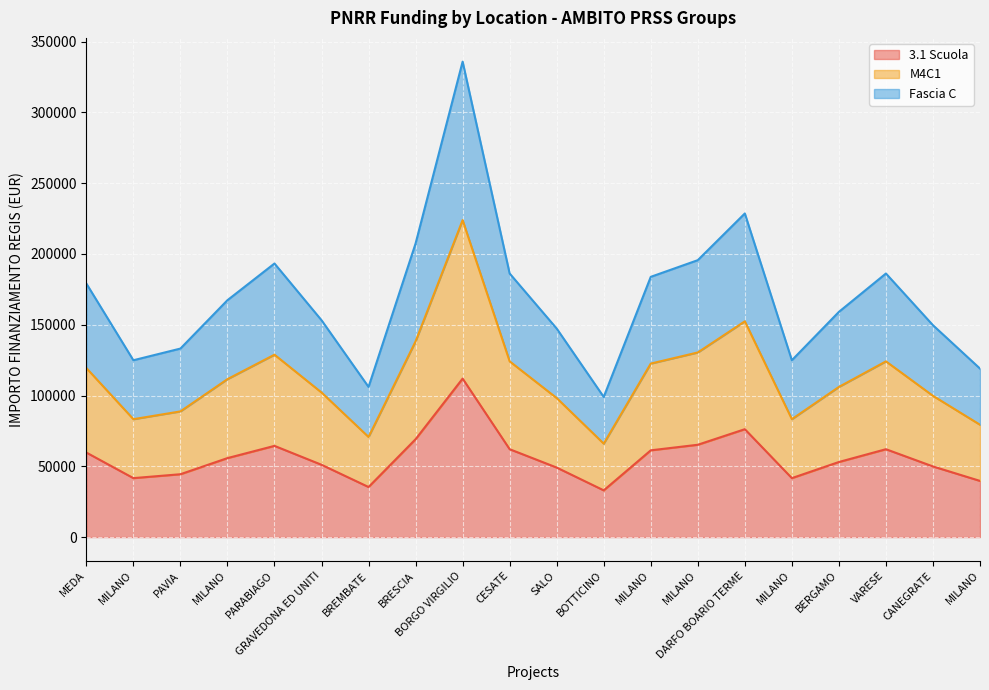

At which category does Fascia C reach its first local peak?

PARABIAGO